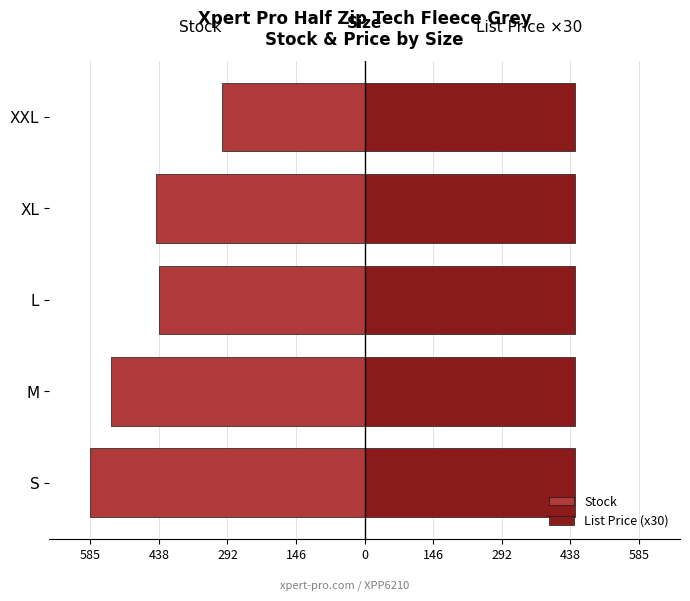

Which series has the largest range (max minus min)?

Stock